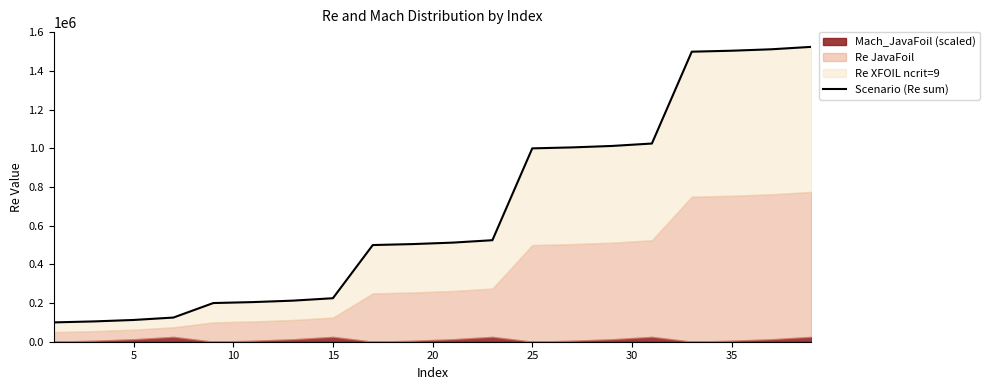

True or false: there are more than 2 points higher than both neighbors.

False